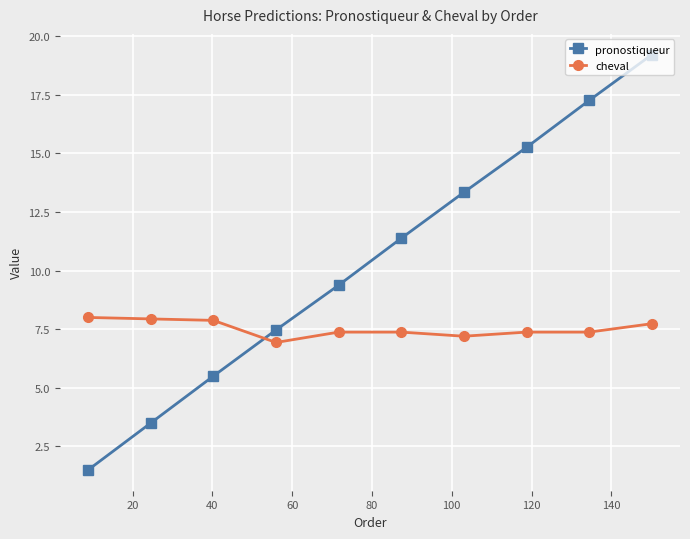

What is the value of the pronostiqueur point at the 1st from the left?

1.5